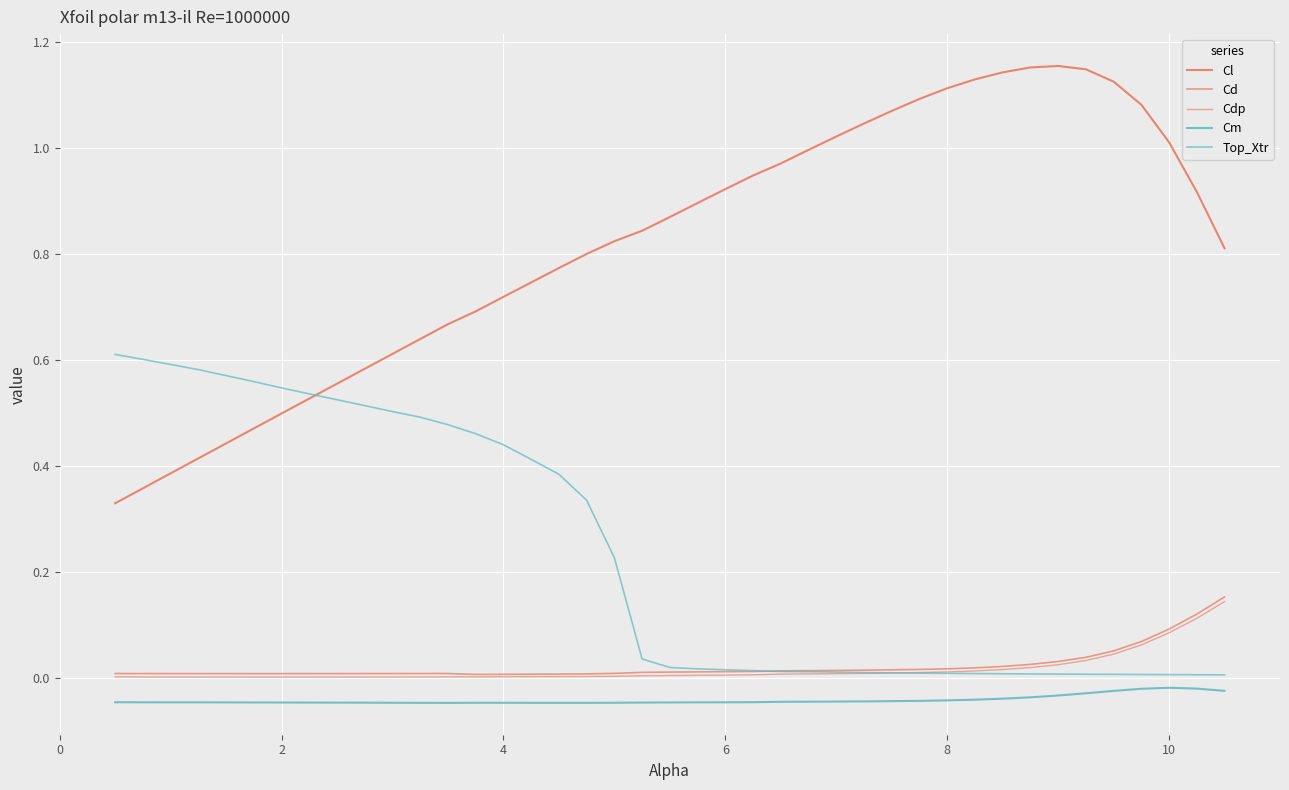

How many interior local peaks does the Cl series have?

1